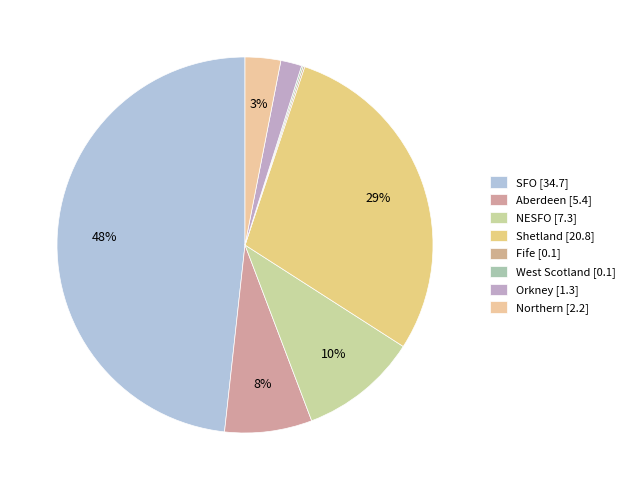

Is the sum of Shetland and West Scotland greater than half?

No